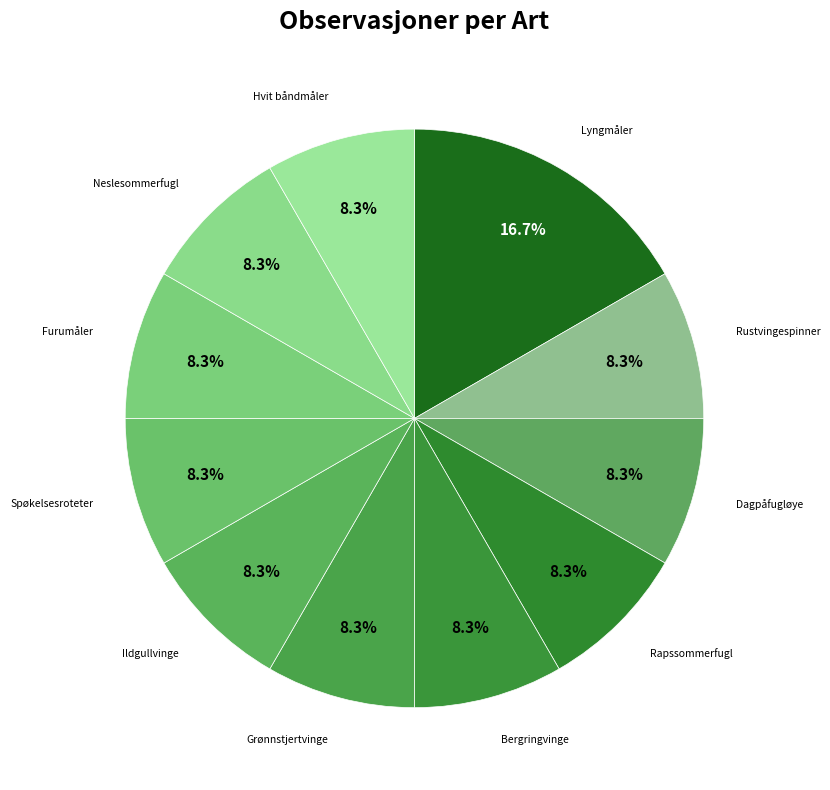

How many segments does this pie chart have?

11